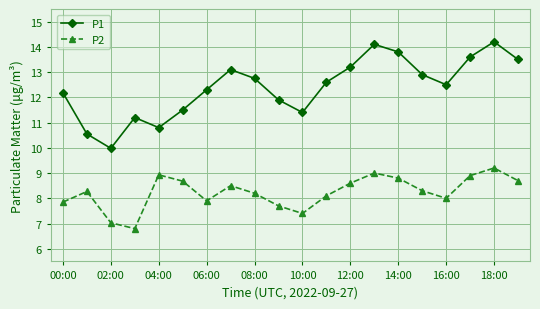

Which series has the largest range (max minus min)?

P1